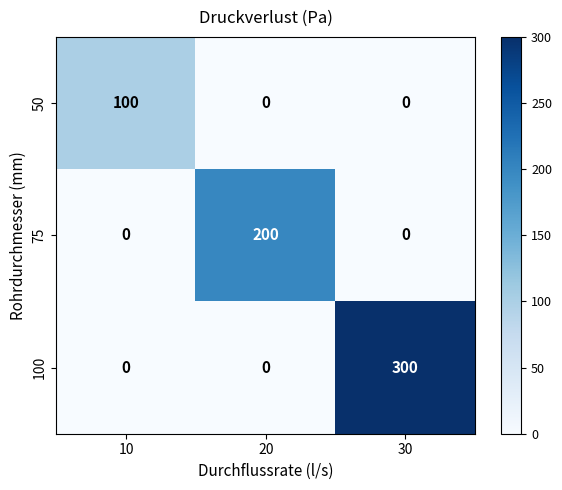

The 75 series shows 0 at 30. True or false?

True